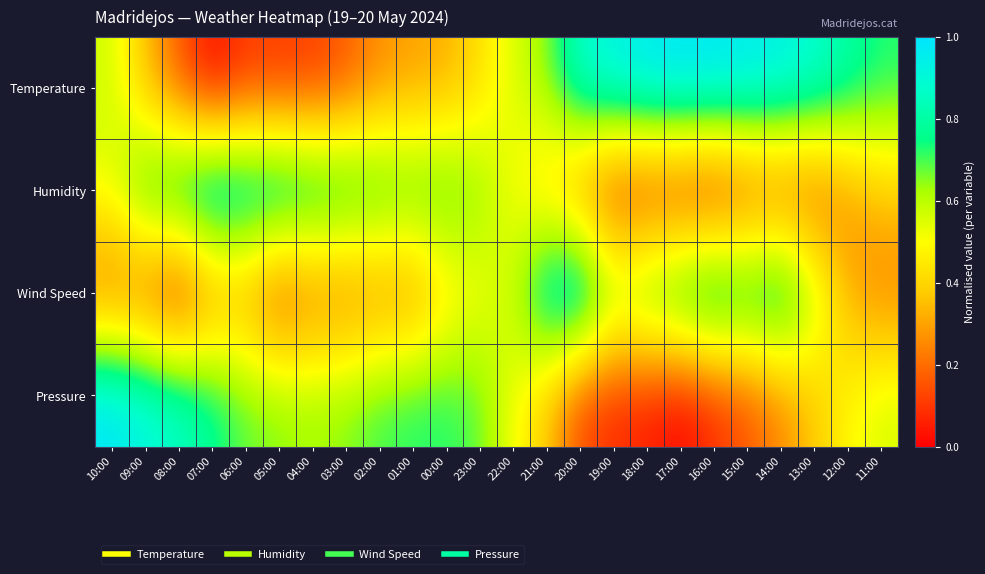

At how many categories does at least one series exceed 0?

24